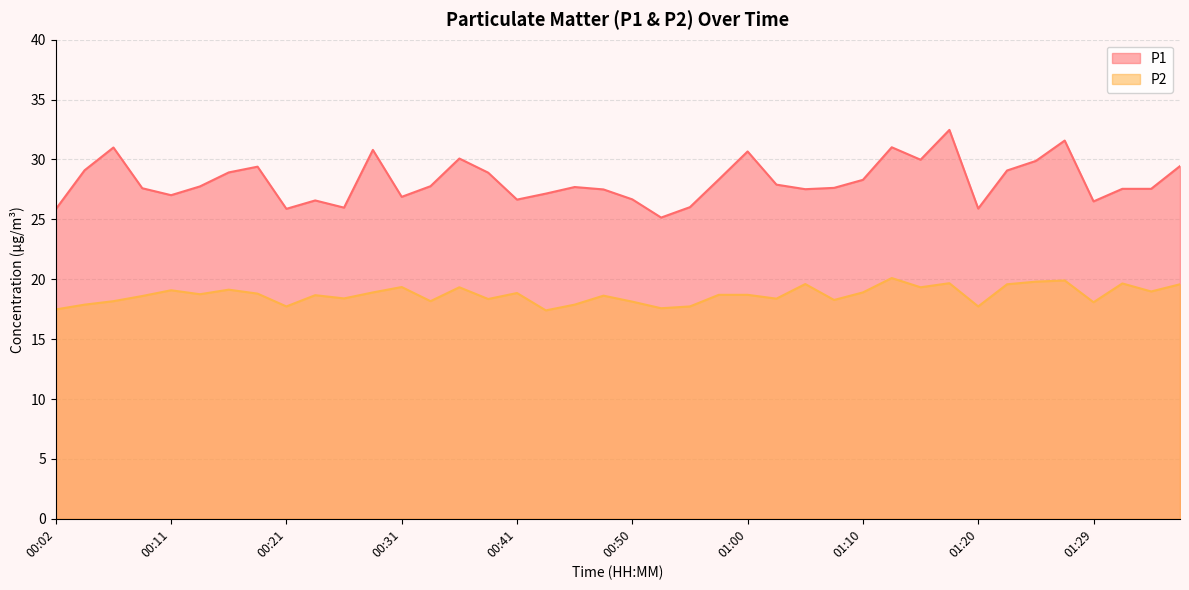

How many lines are shown in the chart?

2